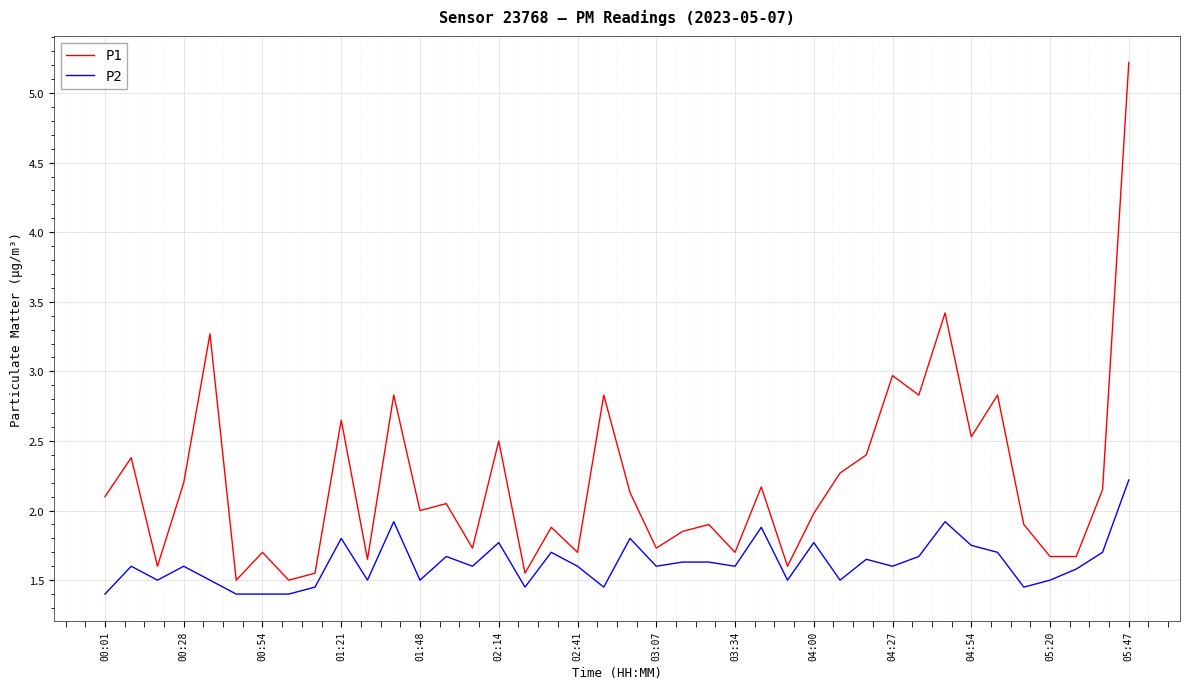

What is the maximum value shown in the chart?

5.2